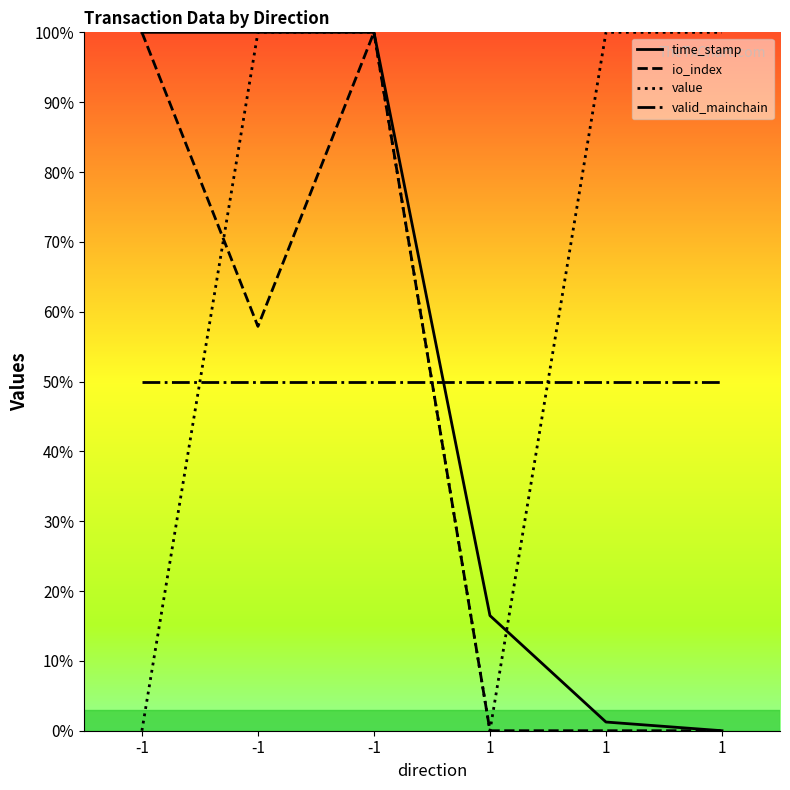

At how many categories does at least one series exceed 34?

5